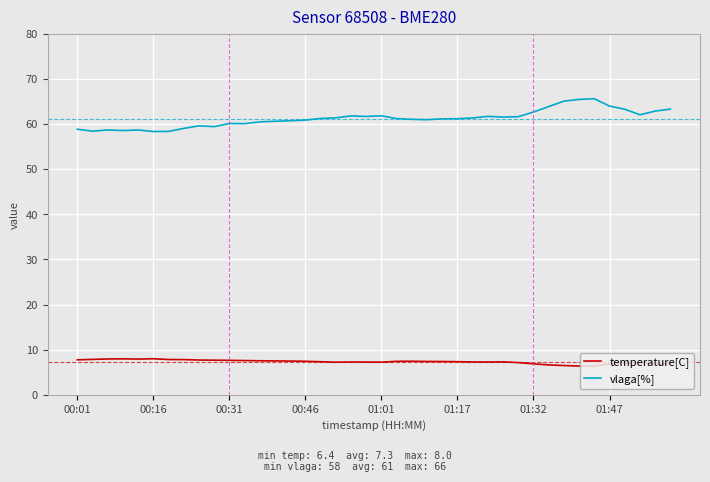

Which series has the largest range (max minus min)?

vlaga[%]